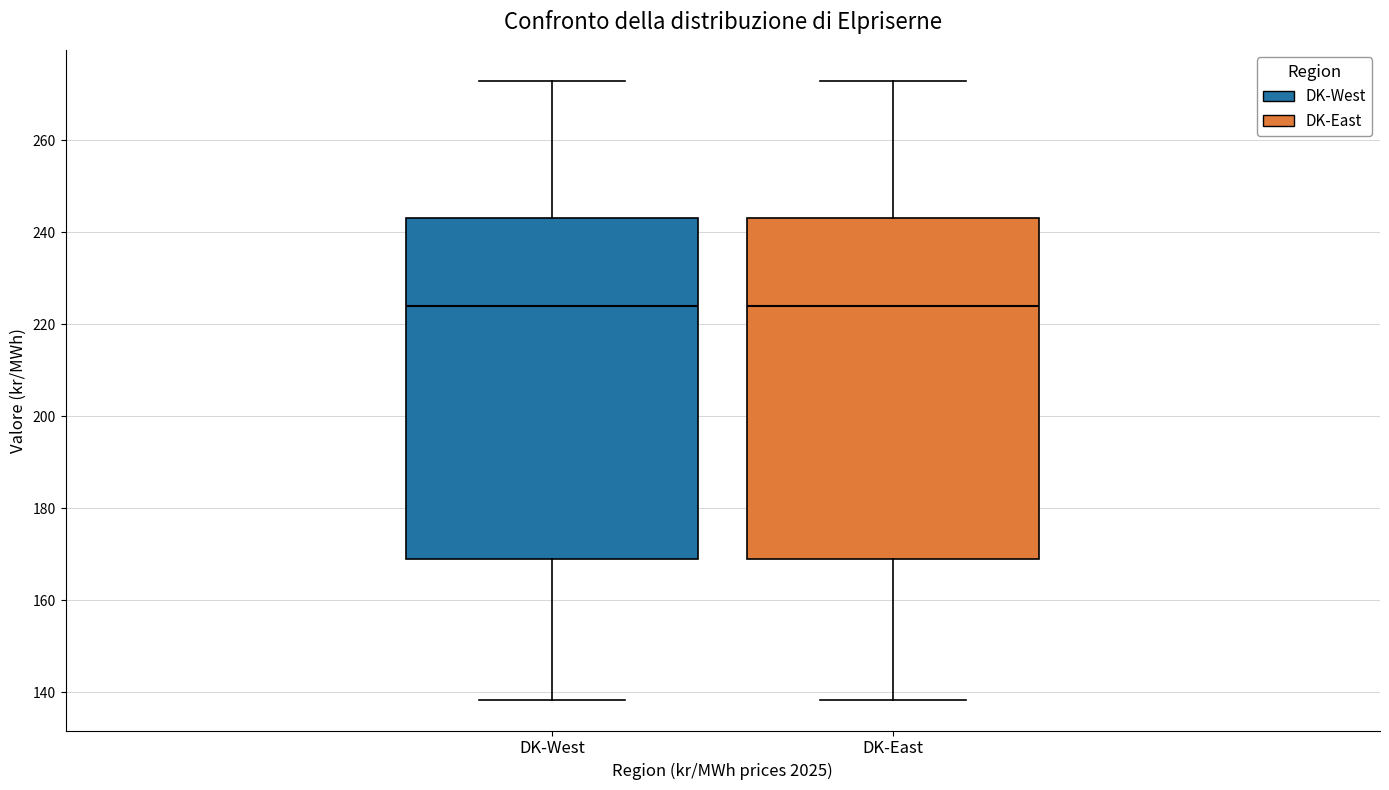

Reading left to right, transcribe this box plot: for each box, give where its median line is, the range the box spans, and where its two whiskers end, as read against the y-axis. The values are not printed on the chart, so give them approximately, as read against the axis.

DK-West: median 224, box 168 to 244, whiskers 138 to 272
DK-East: median 224, box 168 to 244, whiskers 138 to 272